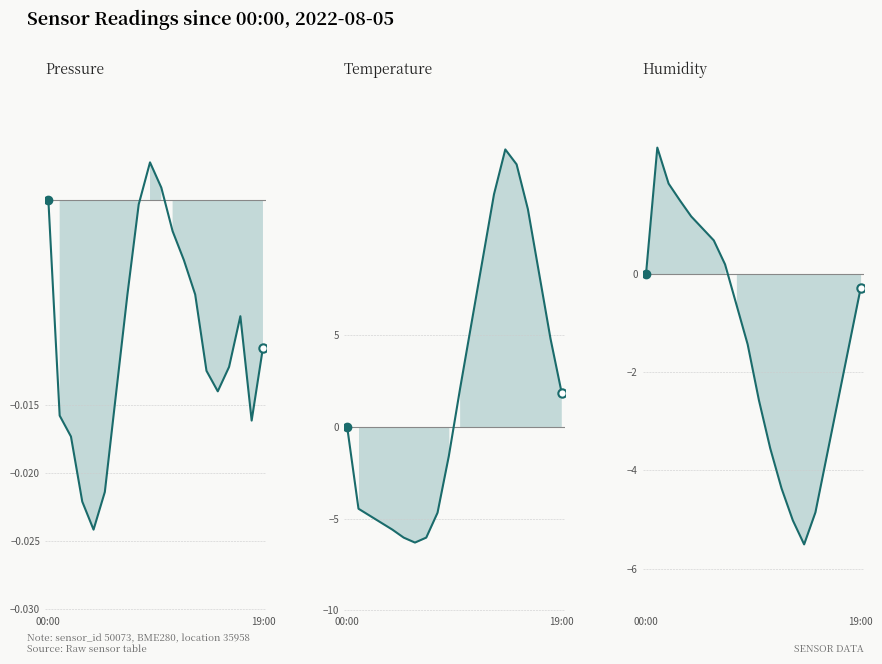

What is the smallest value displayed?

-6.3